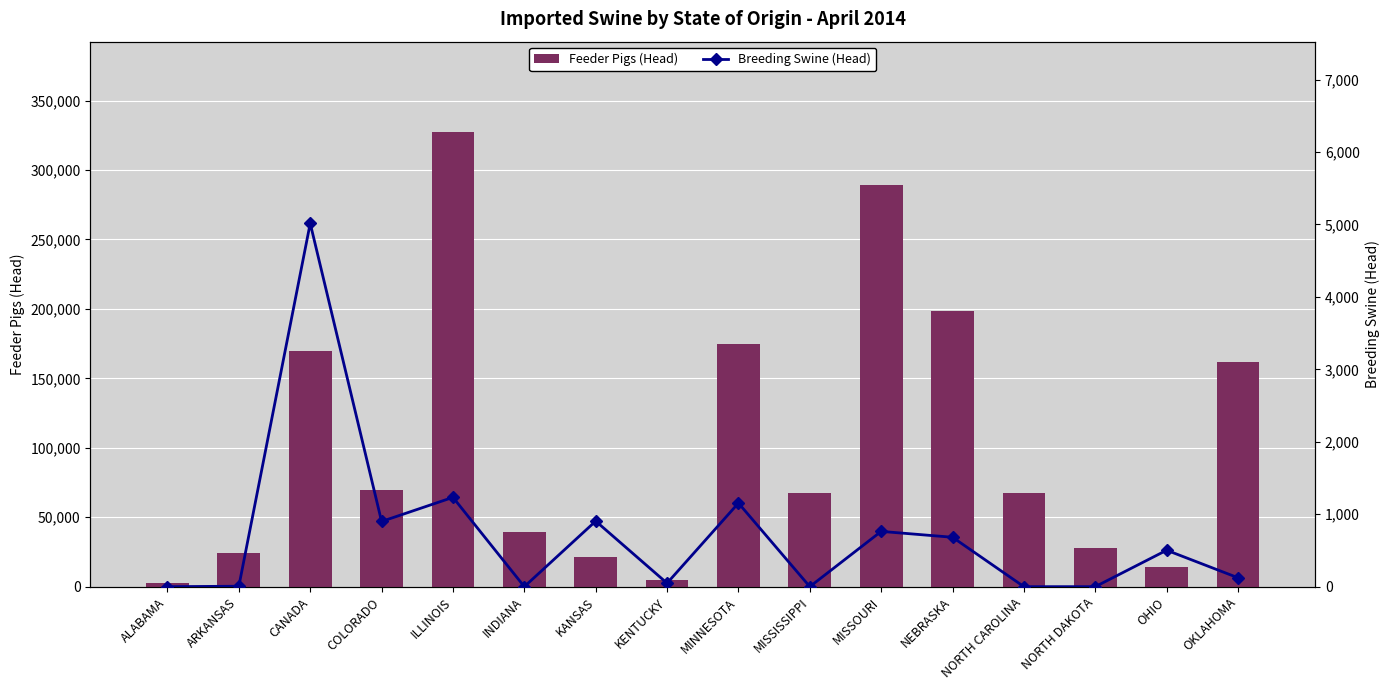

Reading left to right, transcribe all the data shown in this chart.

Feeder Pigs (Head): 2854	24509	169605	69500	327045	39317	21097	4939	174785	67350	289457	198270	67522	27885	14170	161806
Breeding Swine (Head): 0	6	5016	900	1233	0	905	48	1154	0	763	682	0	0	503	123